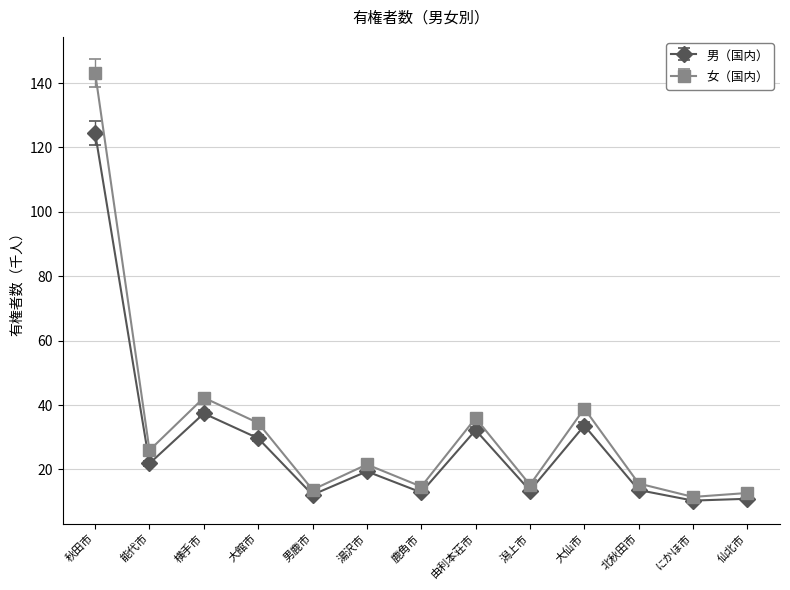

Which series has the largest total across all categories?

女（国内）